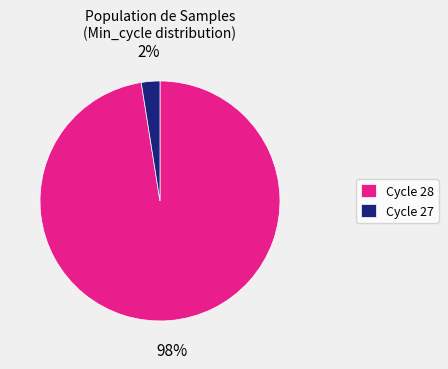

Do Cycle 28 and Cycle 27 together represent more than half of the pie?

Yes